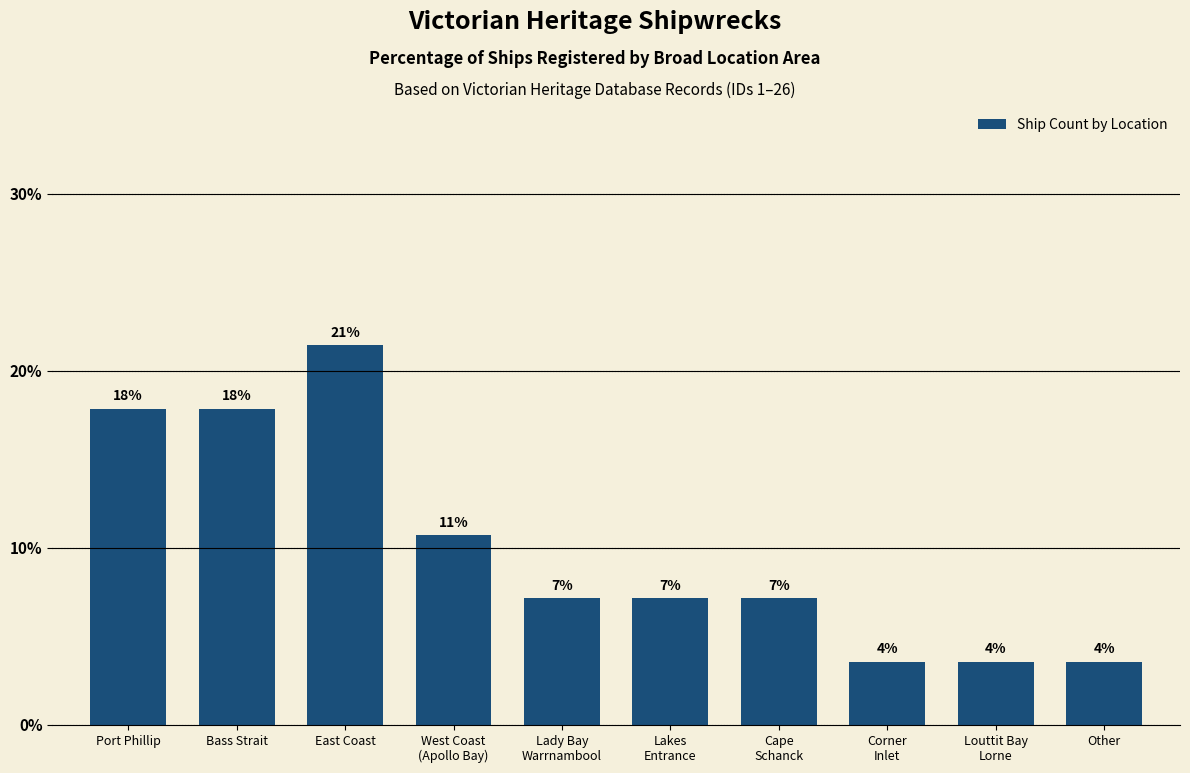

What is the ratio of the value at Corner
Inlet to the value at East Coast?

0.2